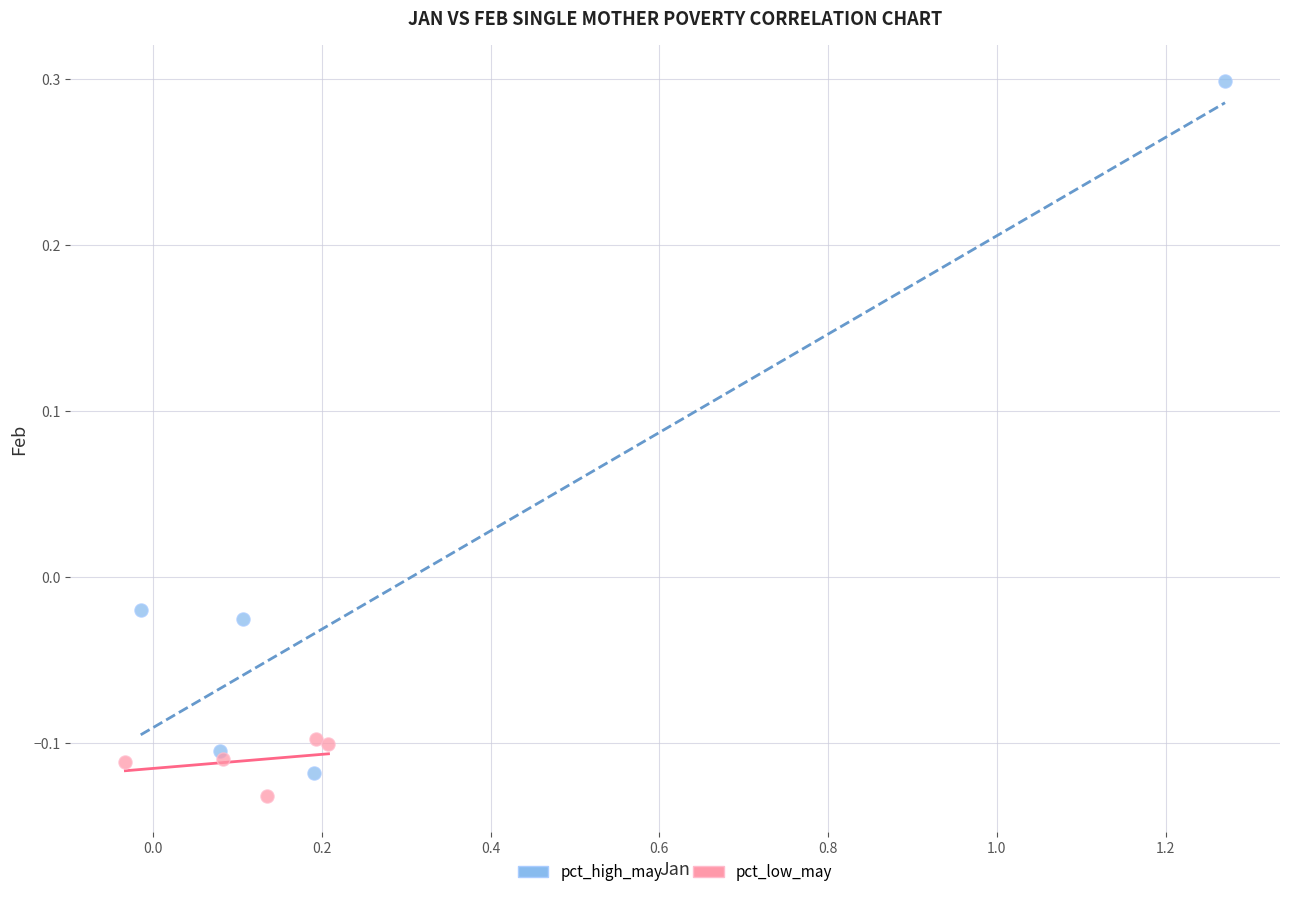

Which series has the largest Y range (max minus min)?

pct_high_may